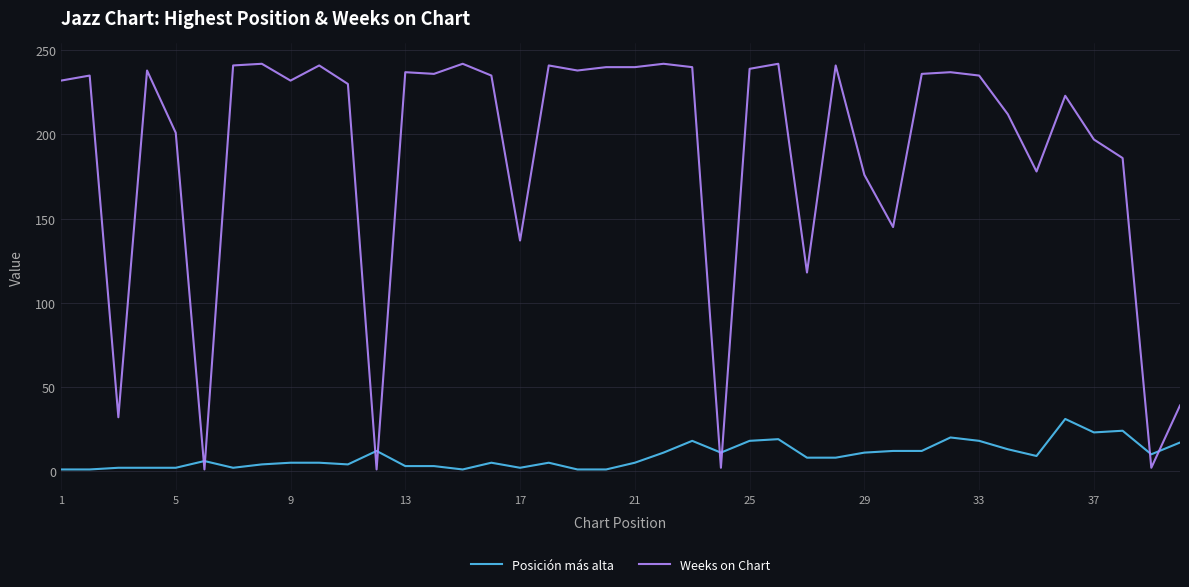

Rank the series by their maximum value, from highest to lowest.

Weeks on Chart, Posición más alta